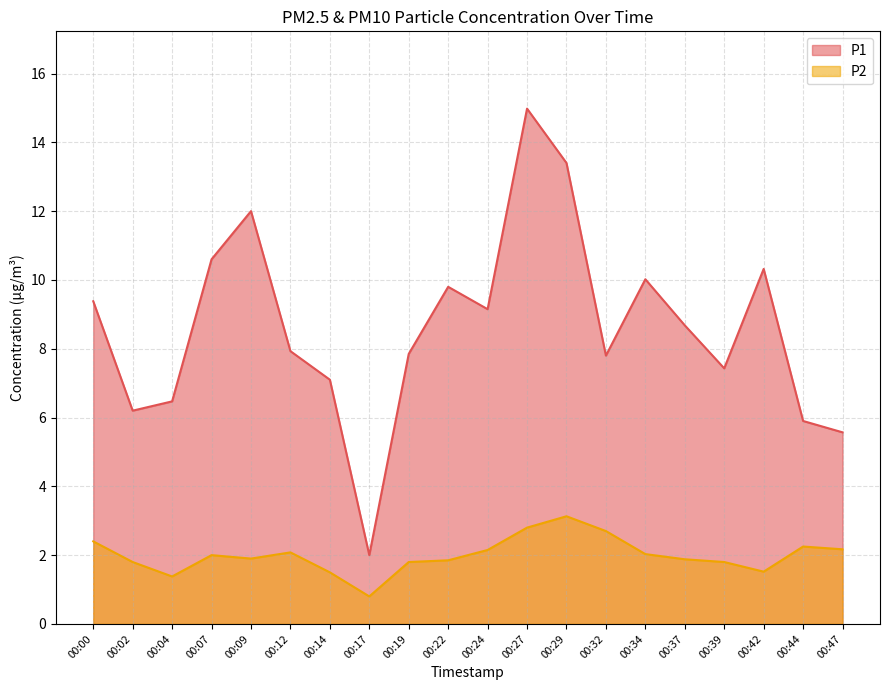

What value does the P2 series have at 00:02?

1.8